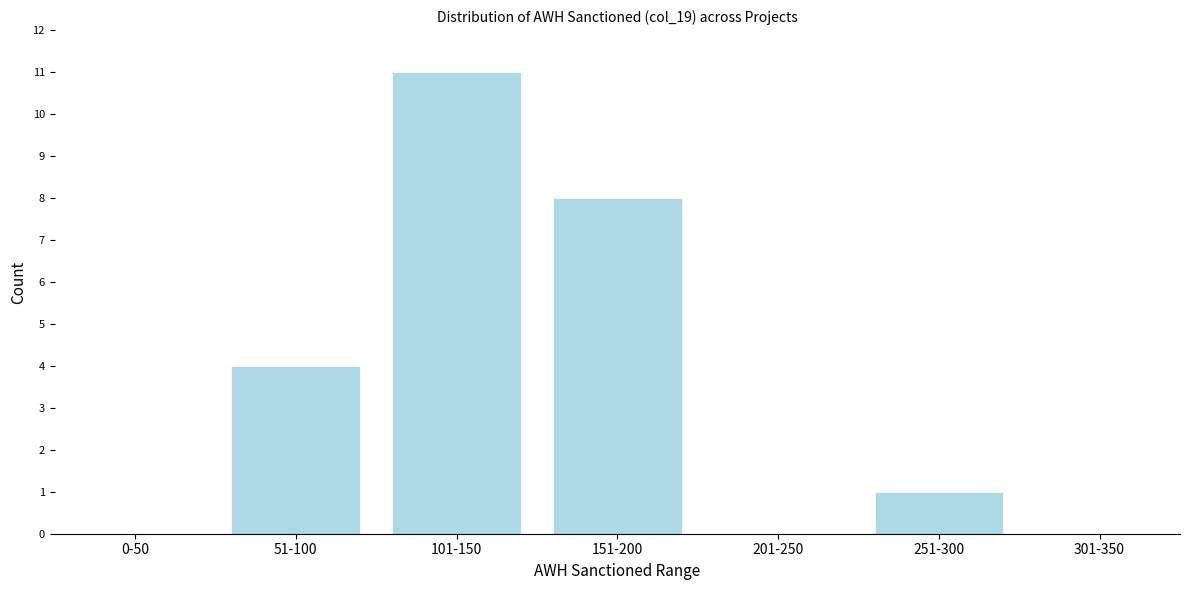

Reading right to left, list all the values displayed in this chart.

301-350=0	251-300=1	201-250=0	151-200=8	101-150=11	51-100=4	0-50=0